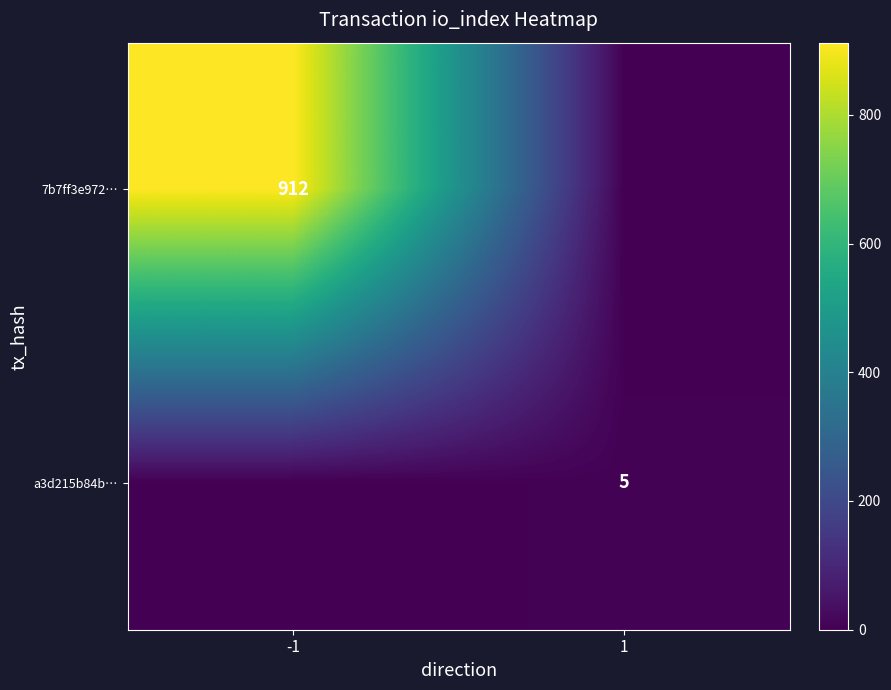

Is it true that 7b7ff3e972… equals 601 at -1?

False